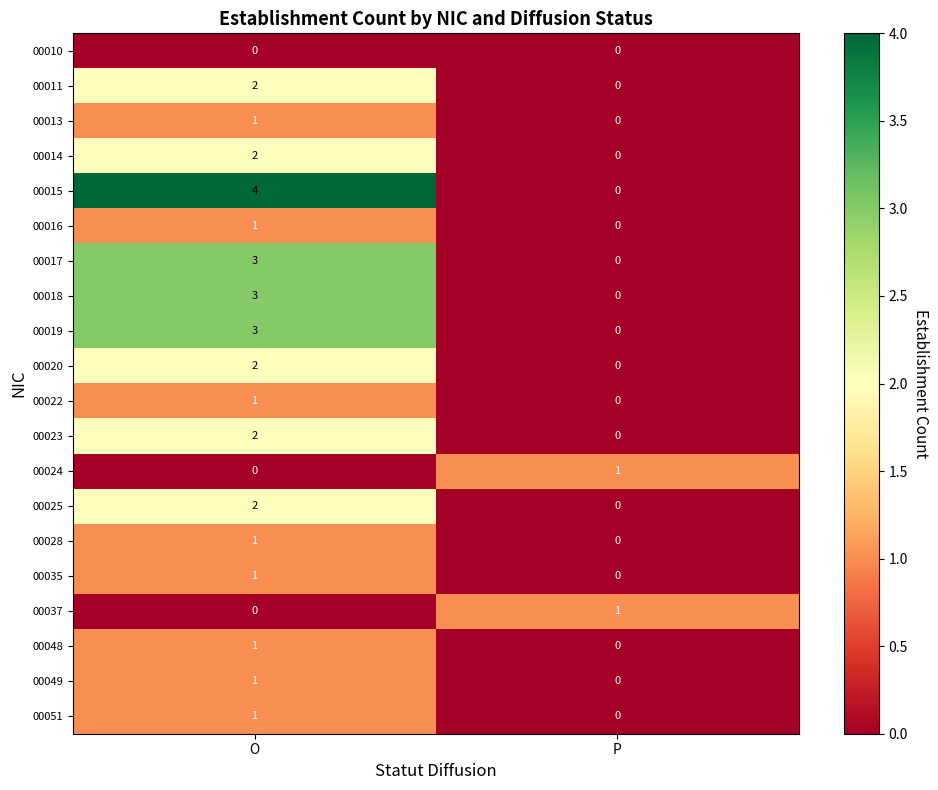

Which series has the widest spread of values?

00015